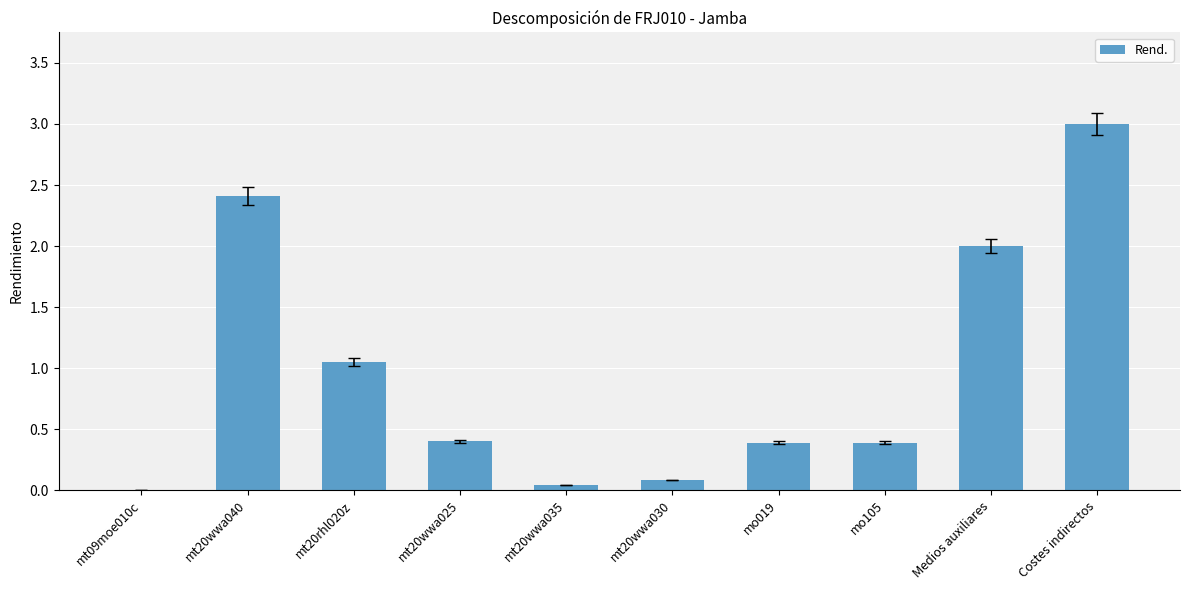

At which category does the chart reach its peak across all series?

Costes indirectos